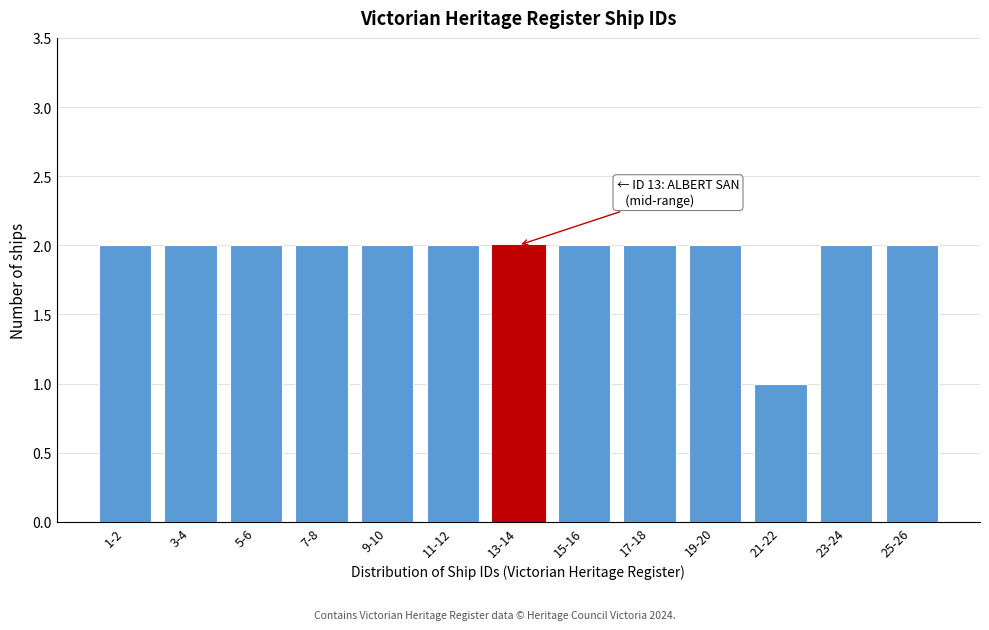

Reading left to right, transcribe all the data shown in this chart.

2	2	2	2	2	2	2	2	2	2	1	2	2